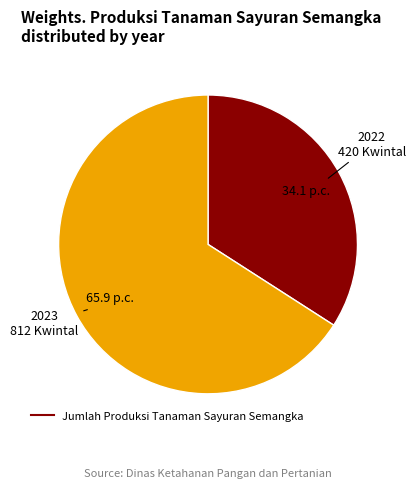

Is there any slice that represents more than half of the pie?

Yes